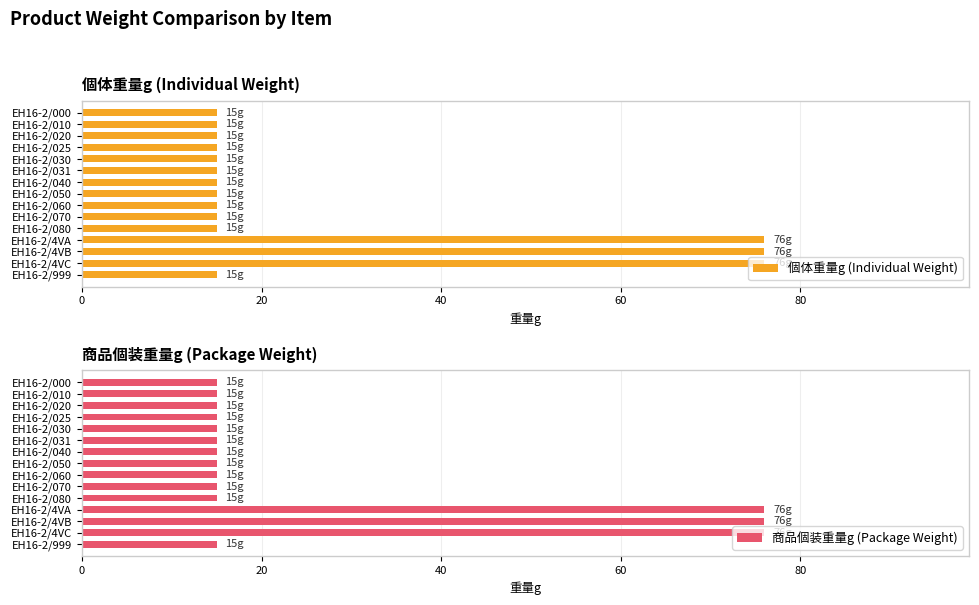

How many data points in 個体重量g (Individual Weight) are above 15?

3